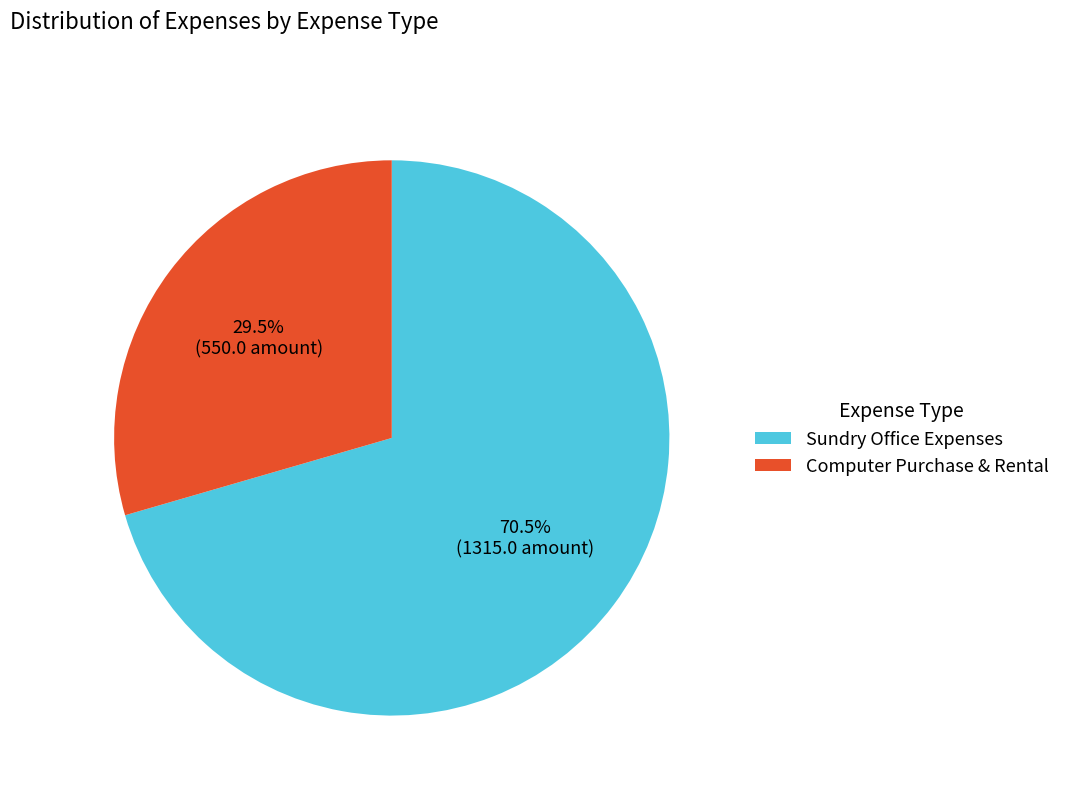

The Computer Purchase & Rental slice represents 35% of the pie. True or false?

False